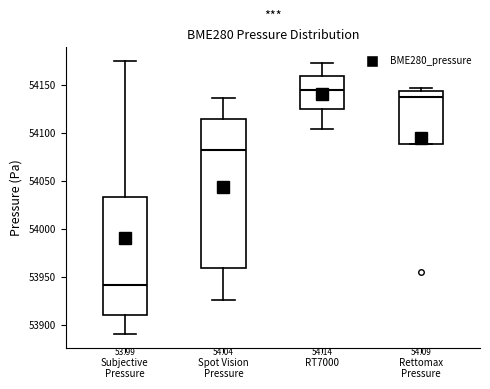

Reading left to right, transcribe this box plot: for each box, give where its median line is, the range the box spans, and where its two whiskers end, as read against the y-axis. The values are not printed on the chart, so give them approximately, as read against the axis.

Subjective Pressure: median 53940, box 53910 to 54035, whiskers 53890 to 54175
Spot Vision Pressure: median 54085, box 53960 to 54115, whiskers 53925 to 54135
RT7000: median 54145, box 54125 to 54160, whiskers 54105 to 54175
Rettomax Pressure: median 54140, box 54090 to 54145, whiskers 54090 to 54145 (just above the box's upper edge)